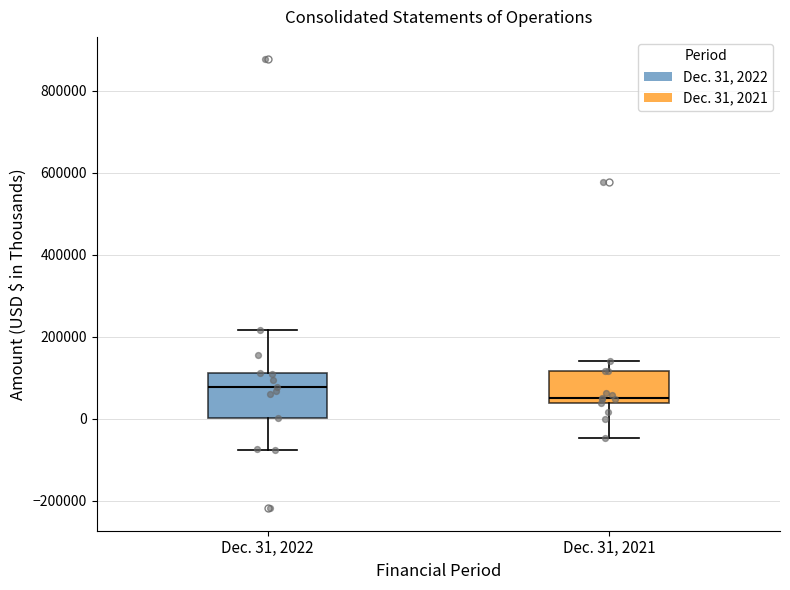

Where does the lower whisker of the box for Dec. 31, 2022 end on the y-axis? The values are not printed on the chart, so give them approximately, as read against the axis.

-80000